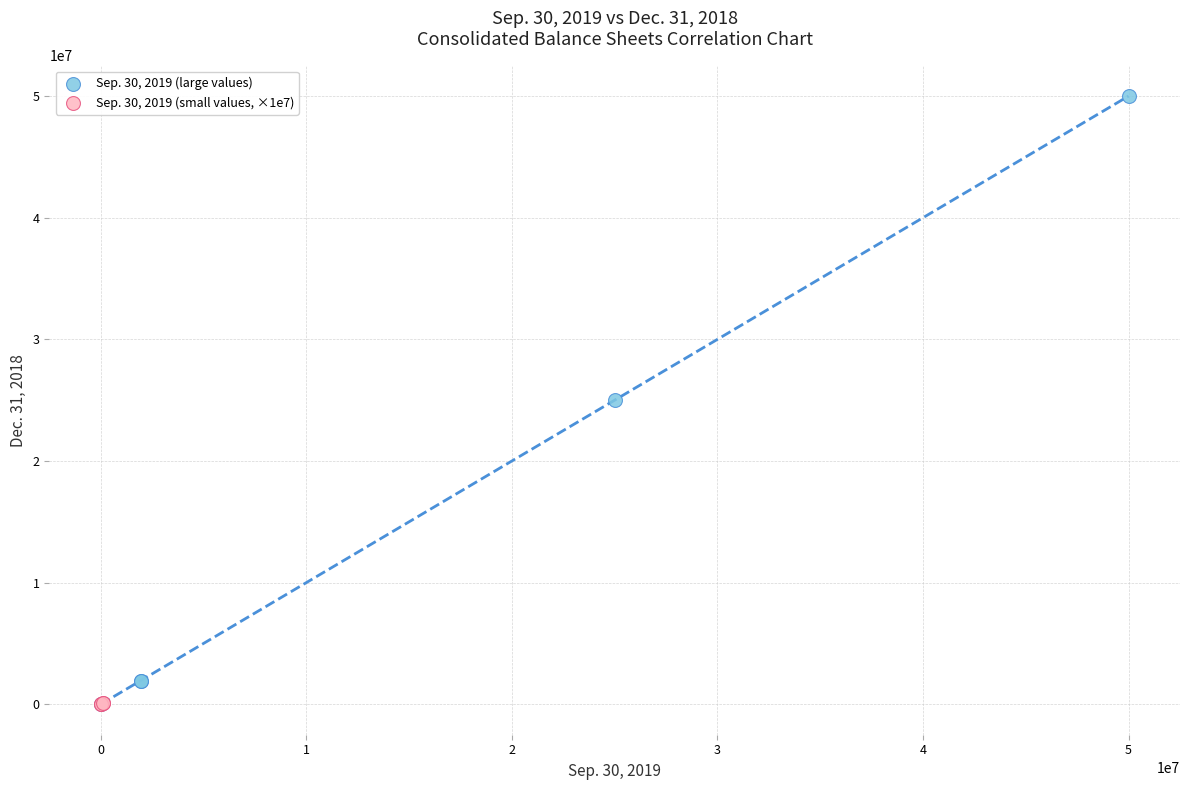

Which series contains the highest Y value?

Sep. 30, 2019 (large values)